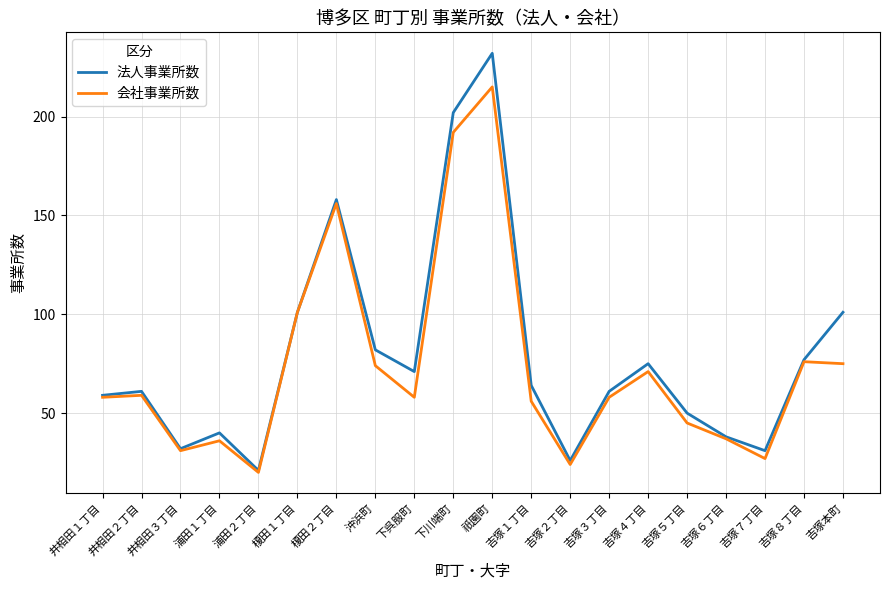

Does the chart have visible grid lines?

Yes